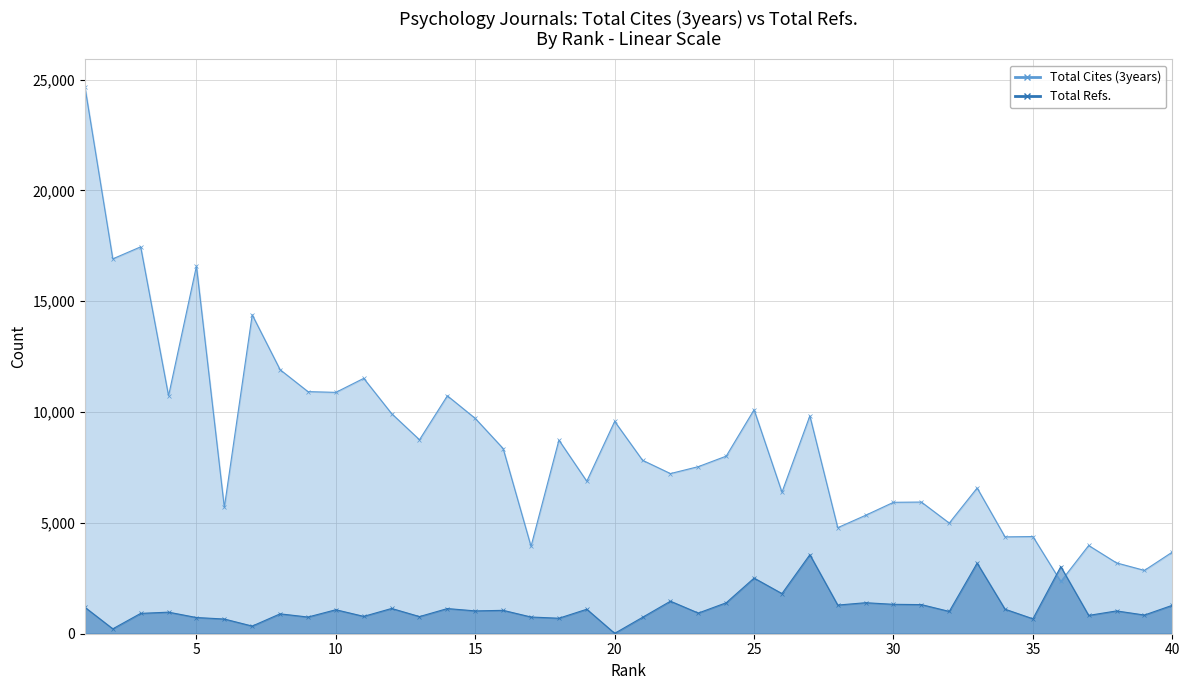

In Total Cites (3years), how many points are higher than both neighbors (excluding endpoints)?

13